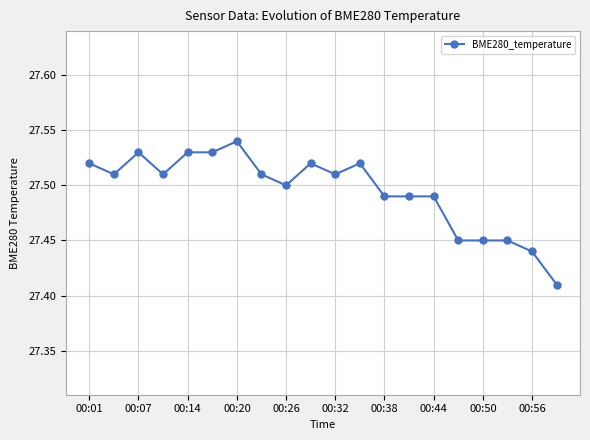

True or false: there are more than 1 points higher than both neighbors.

True